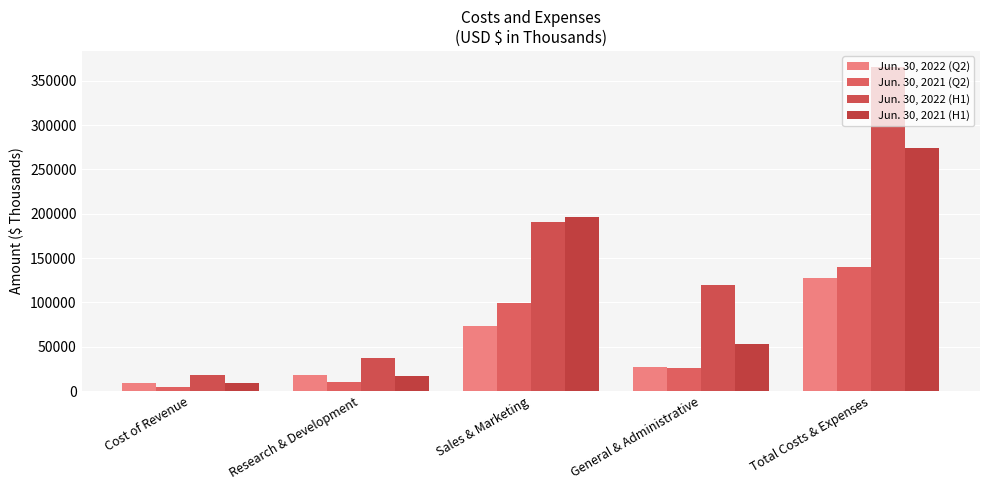

What is the greatest value displayed?

365488